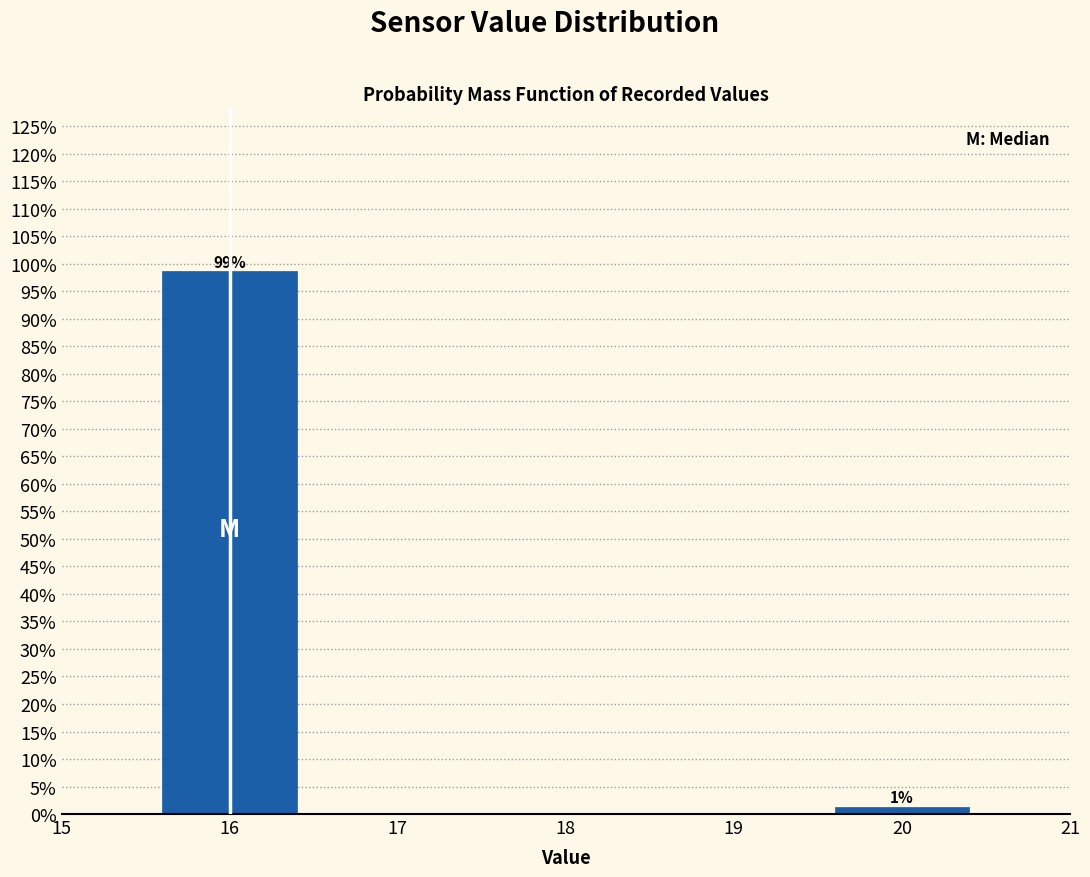

Which range on the x-axis has the tallest bar?

15.5 to 16.5